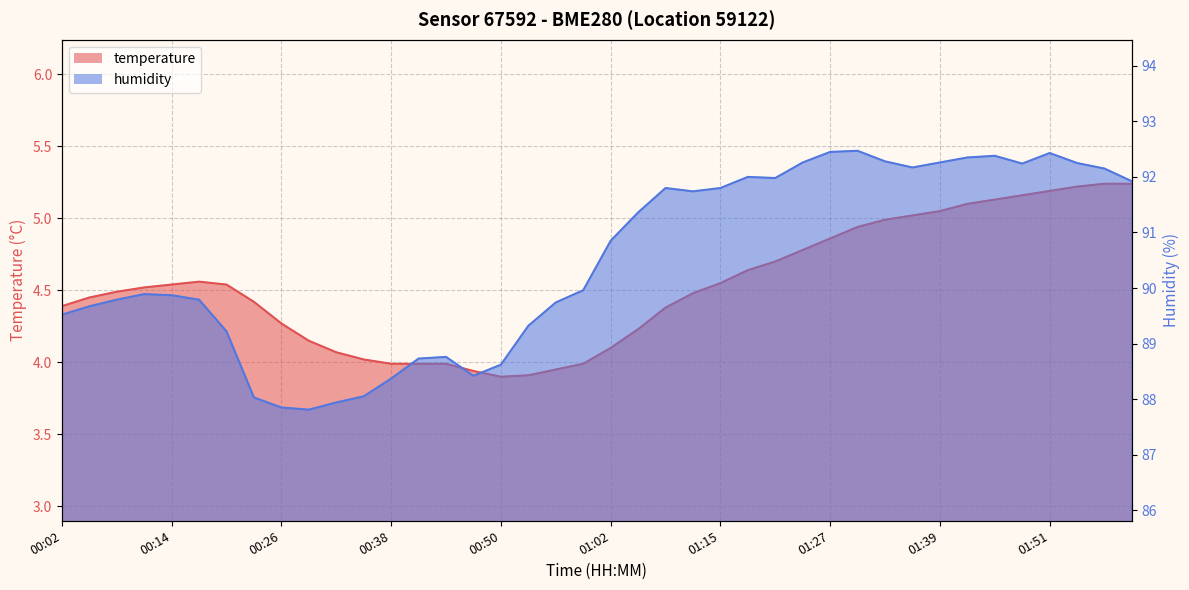

What is the label of the 6th point from the left?

00:17